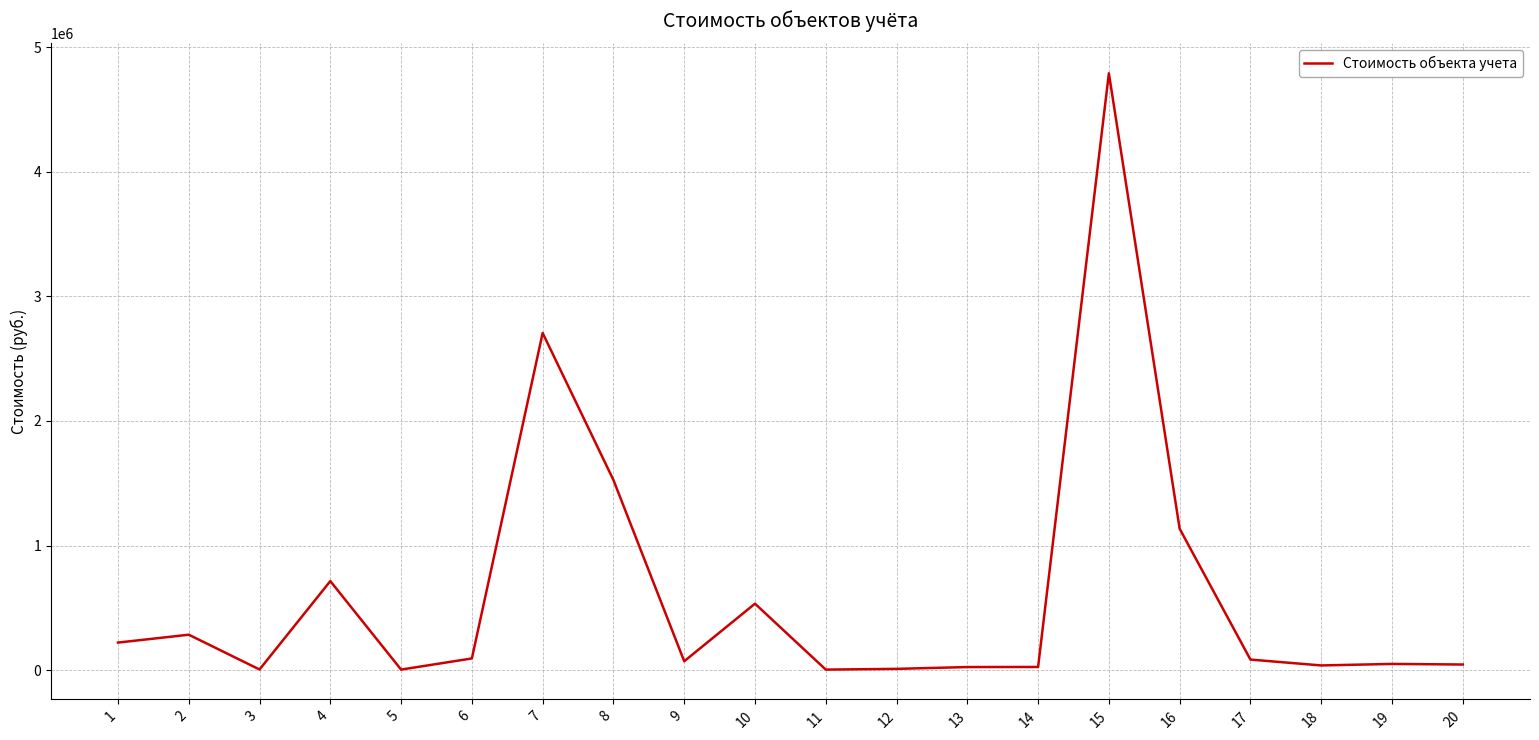

What is the sum of all values?

12371038.7